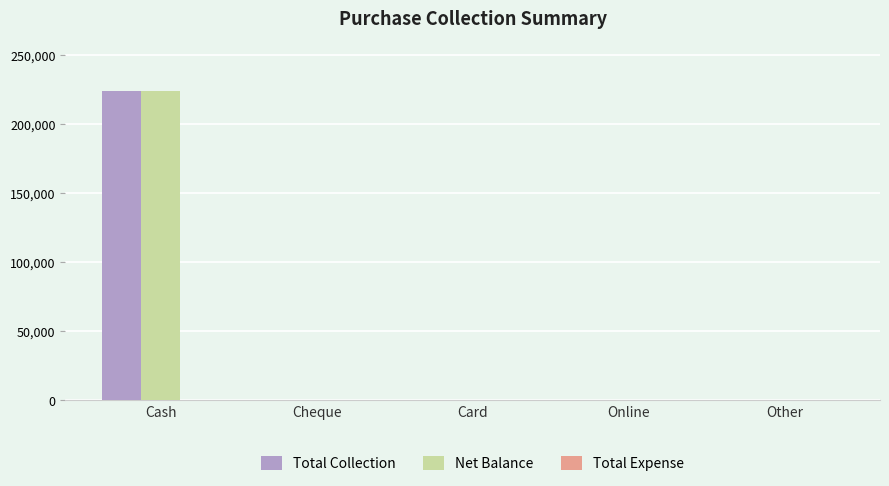

Is the value of Net Balance at Cash greater than the value of Total Collection at Other?

Yes